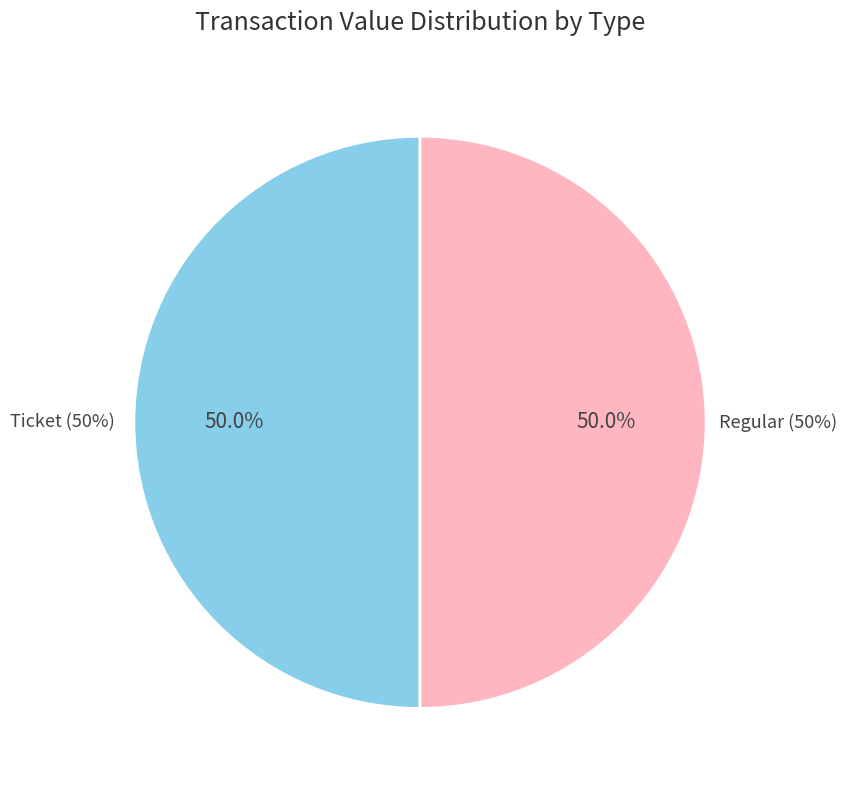

What is the total percentage of Ticket (index 0) and Regular (index 16)?

100.0%